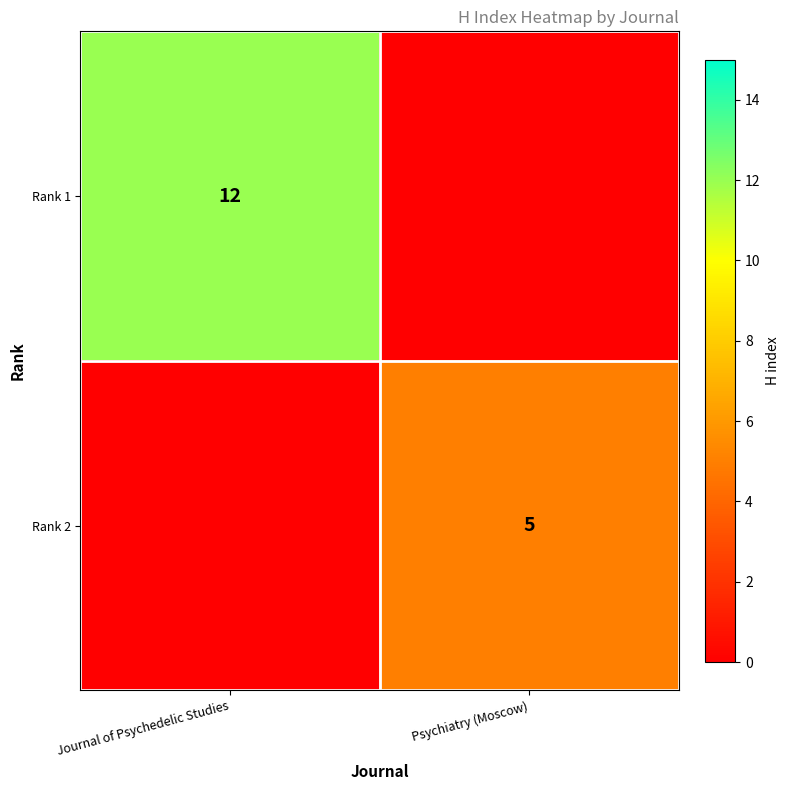

The Rank 2 series shows 3 at Psychiatry (Moscow). True or false?

False